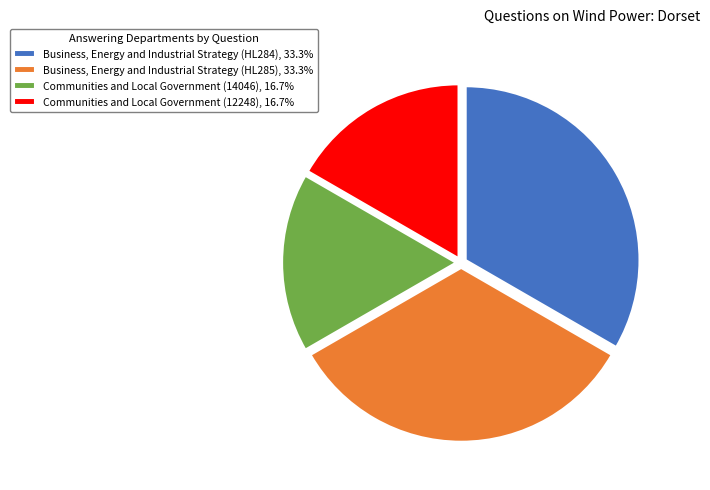

The Communities and Local Government (12248) slice represents 29% of the pie. True or false?

False